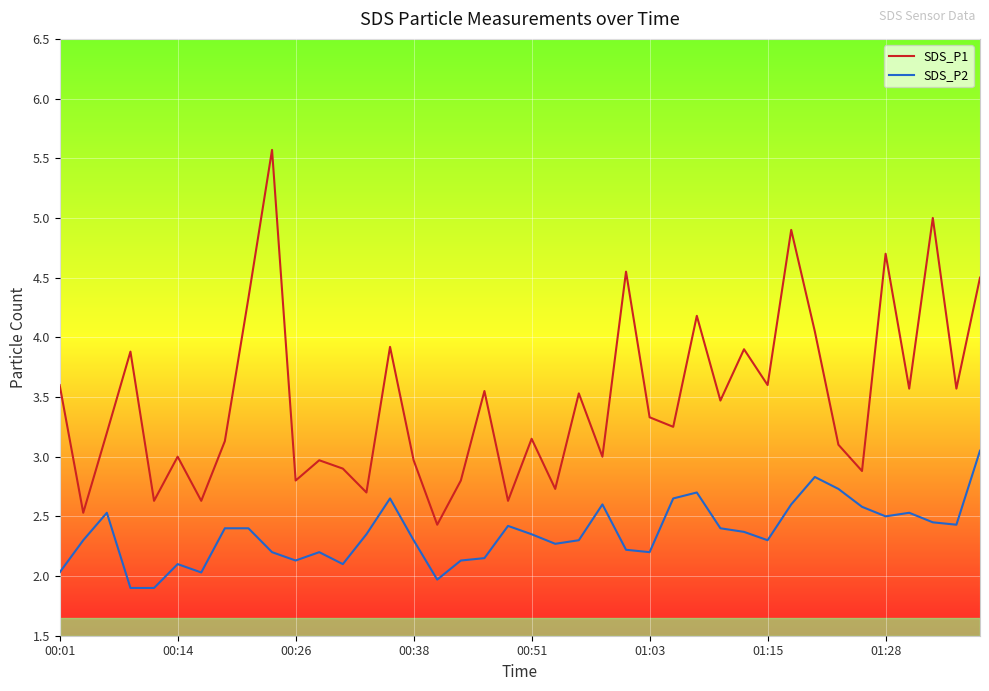

At how many categories does at least one series exceed 4?

9